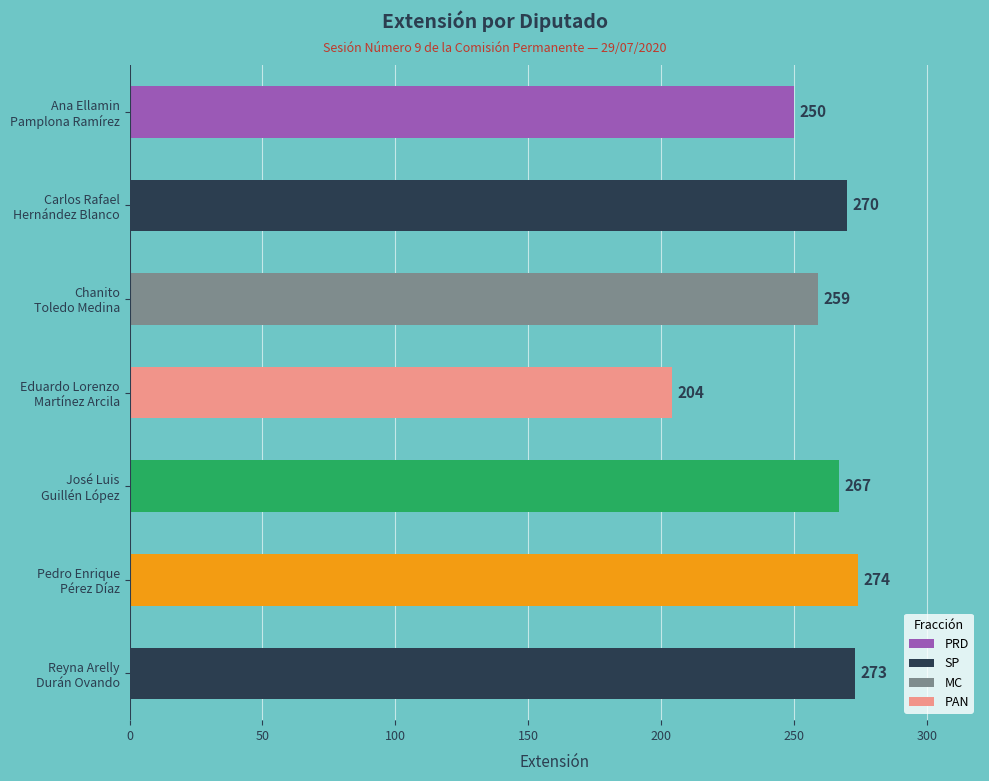

What is the difference between the second highest and second lowest values?

23